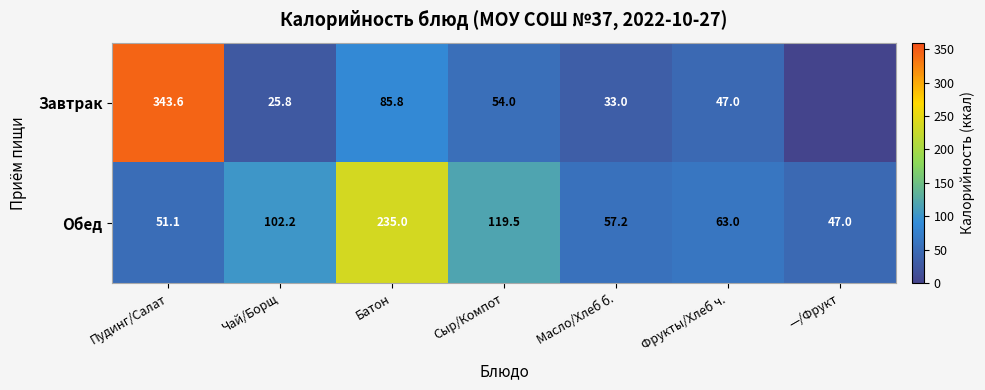

Rank the series at Фрукты/Хлеб ч. from lowest to highest value.

Завтрак, Обед